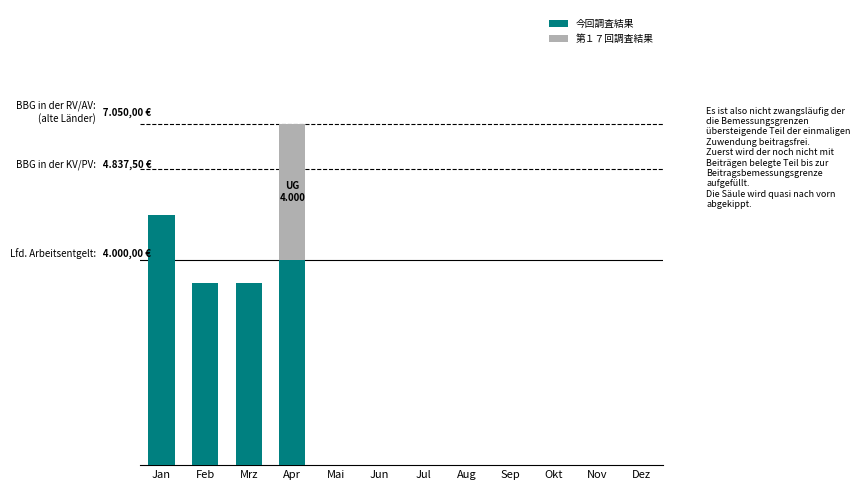

True or false: the data shows 0.1 at Jan.

False